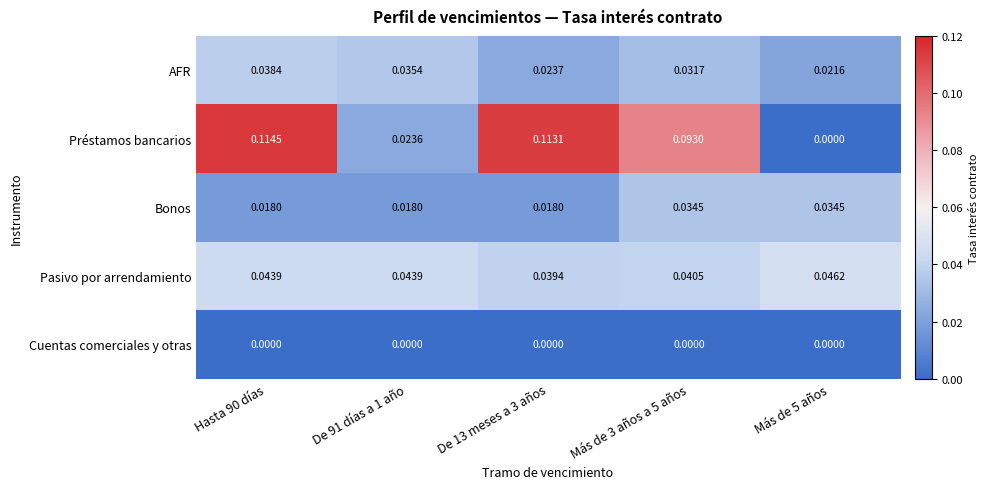

Which series has the largest range (max minus min)?

Préstamos bancarios